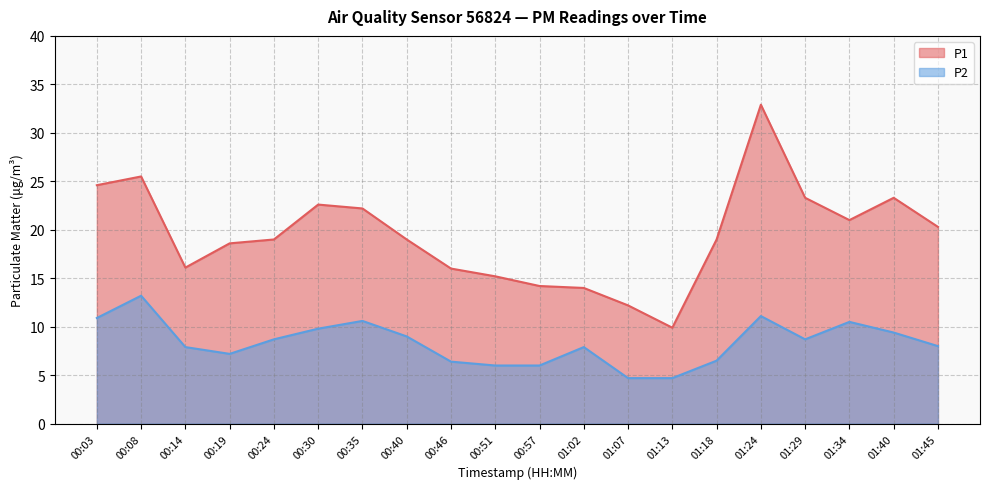

Between 00:24 and 00:57, which series saw the biggest shift?

P1